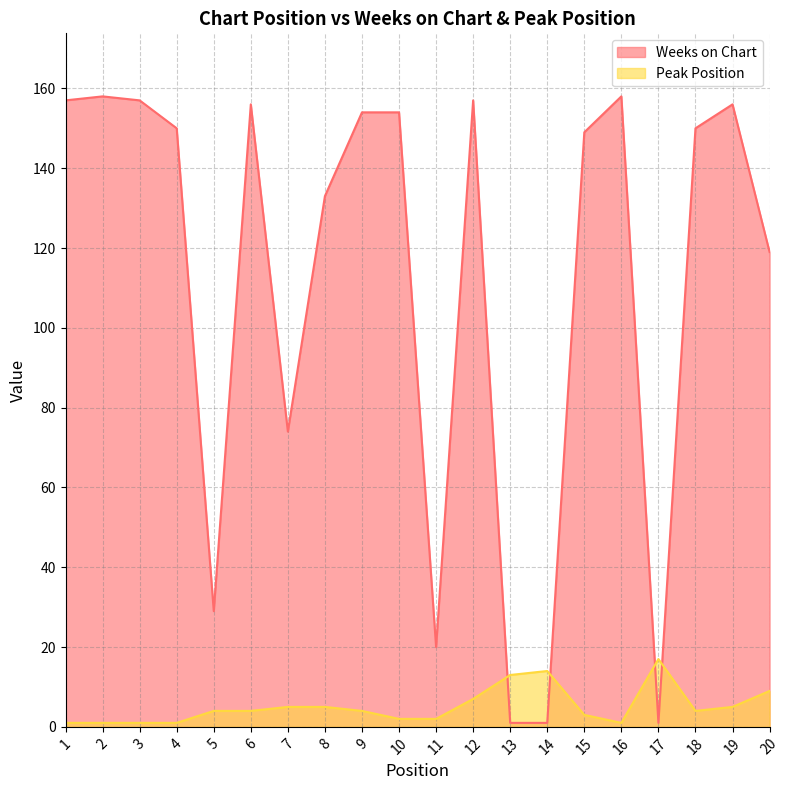

True or false: Weeks on Chart has more than 2 points higher than both neighbors.

True